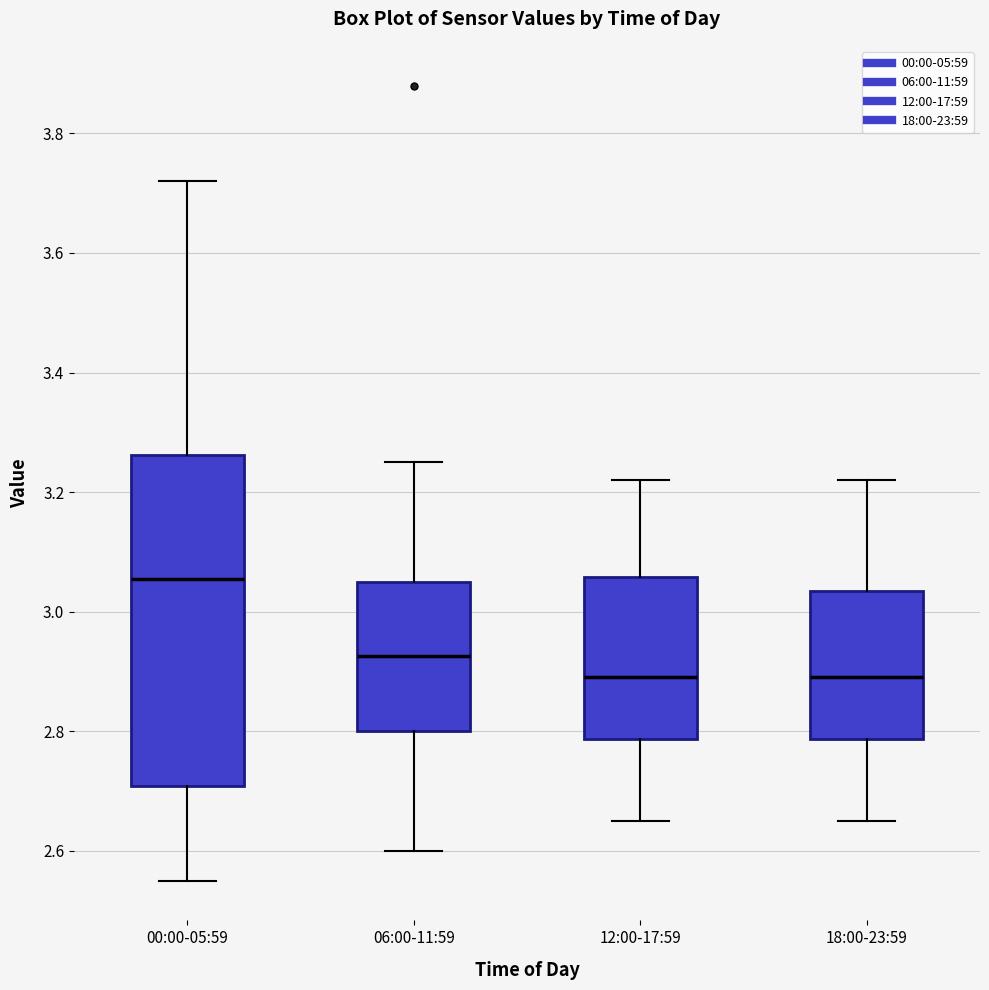

Which box's median line is the highest?

00:00-05:59